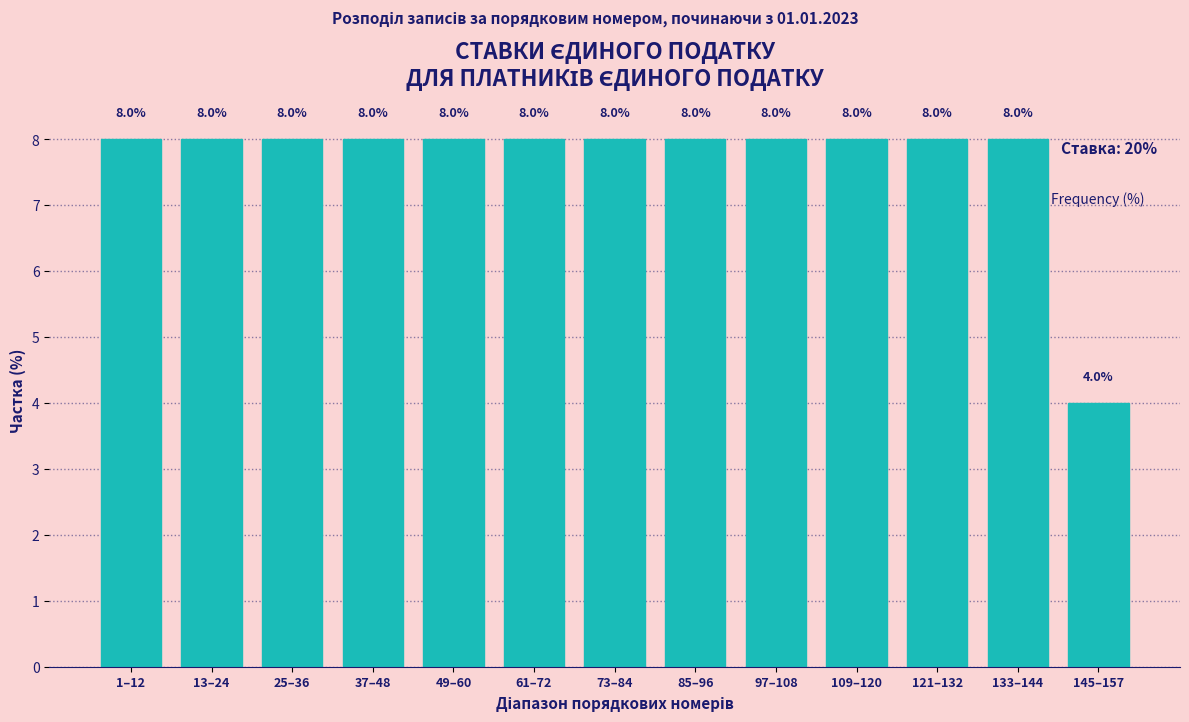

Reading left to right, list all the values displayed in this chart.

1–12=8	13–24=8	25–36=8	37–48=8	49–60=8	61–72=8	73–84=8	85–96=8	97–108=8	109–120=8	121–132=8	133–144=8	145–157=4